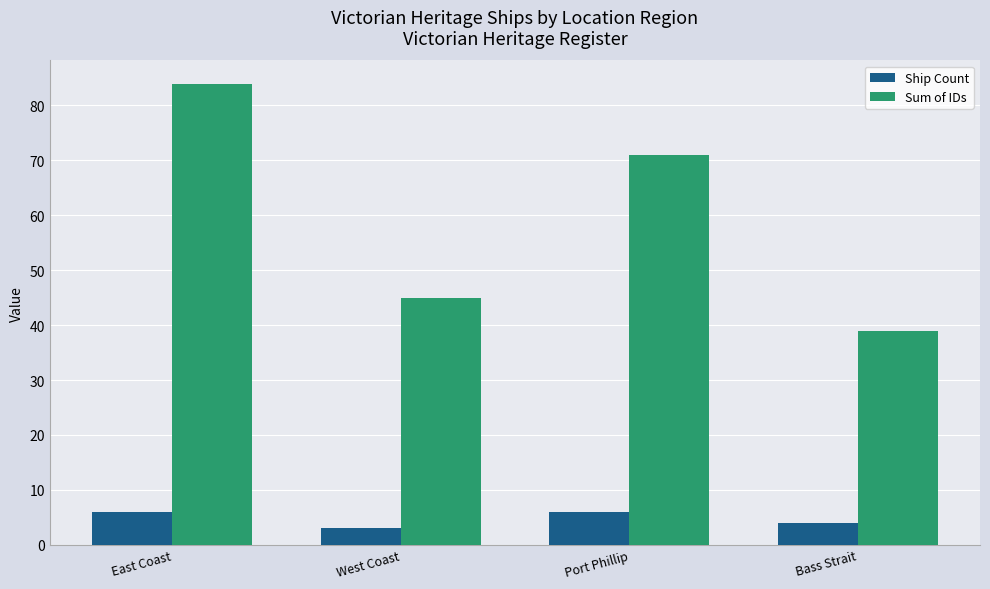

Rank the series by their maximum value, from highest to lowest.

Sum of IDs, Ship Count